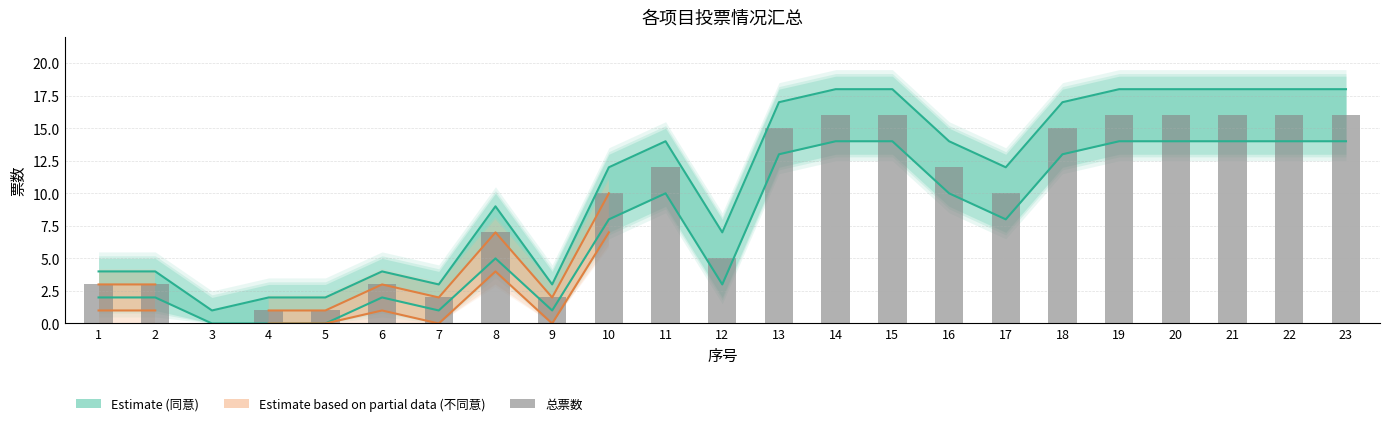

Between 13 and 8, which is larger?

13